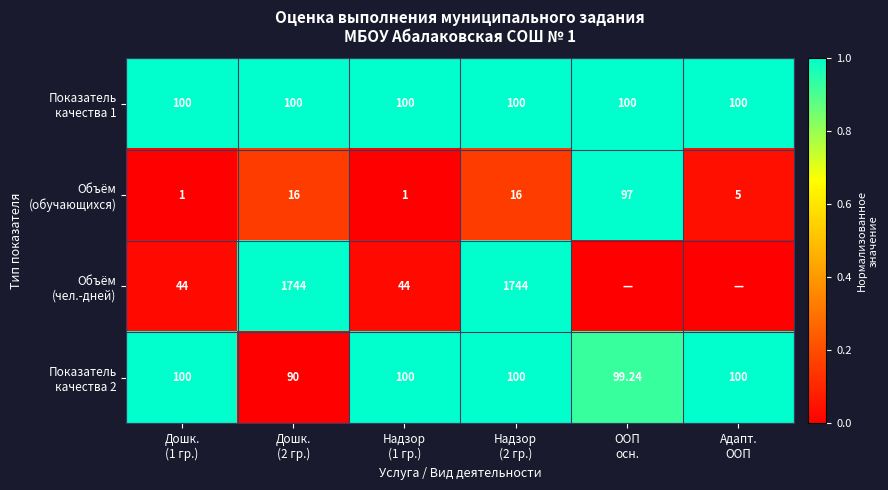

What is the maximum value shown in the chart?

1.0